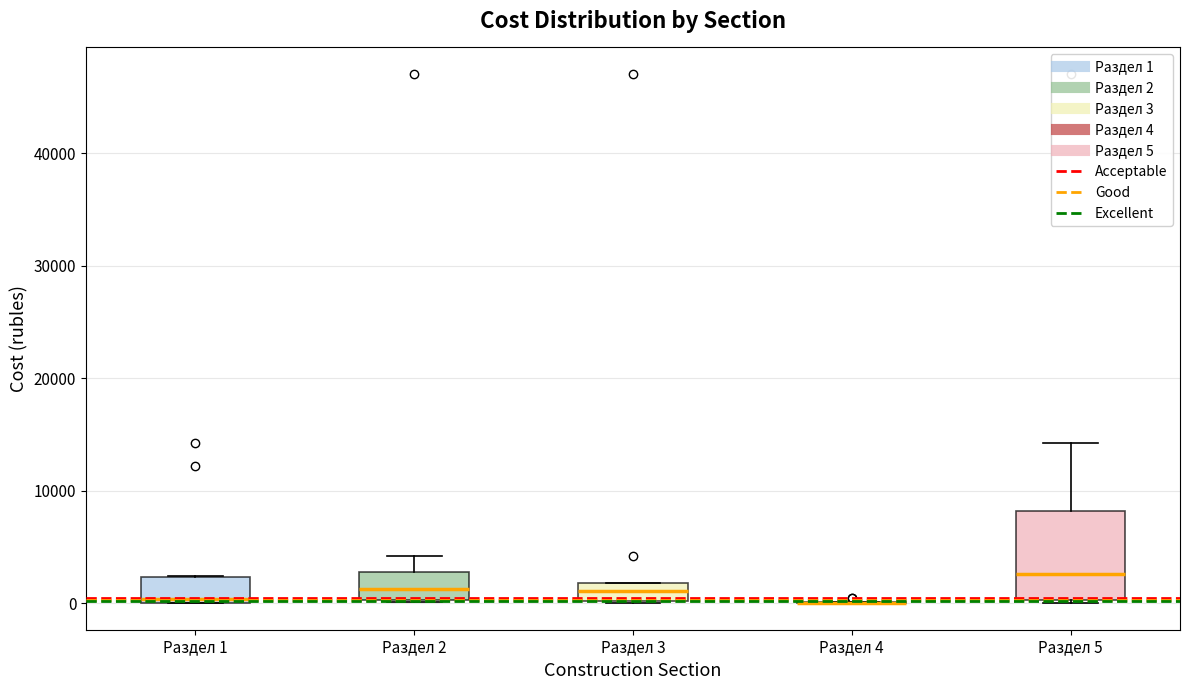

Reading left to right, read every box against the y-axis: the position of its median line, the range the box covers, and the ends of its whiskers. The values are not printed on the chart, so give them approximately, as read against the axis.

Раздел 1: median 0 (just above the box's lower edge), box 0 to 2000, whiskers 0 to 2000
Раздел 2: median 1000, box 0 to 3000, whiskers 0 to 4000
Раздел 3: median 1000, box 0 to 2000, whiskers 0 to 2000
Раздел 4: box collapsed to a line at 0, whiskers 0 to 0
Раздел 5: median 3000, box 0 to 8000, whiskers 0 to 14000